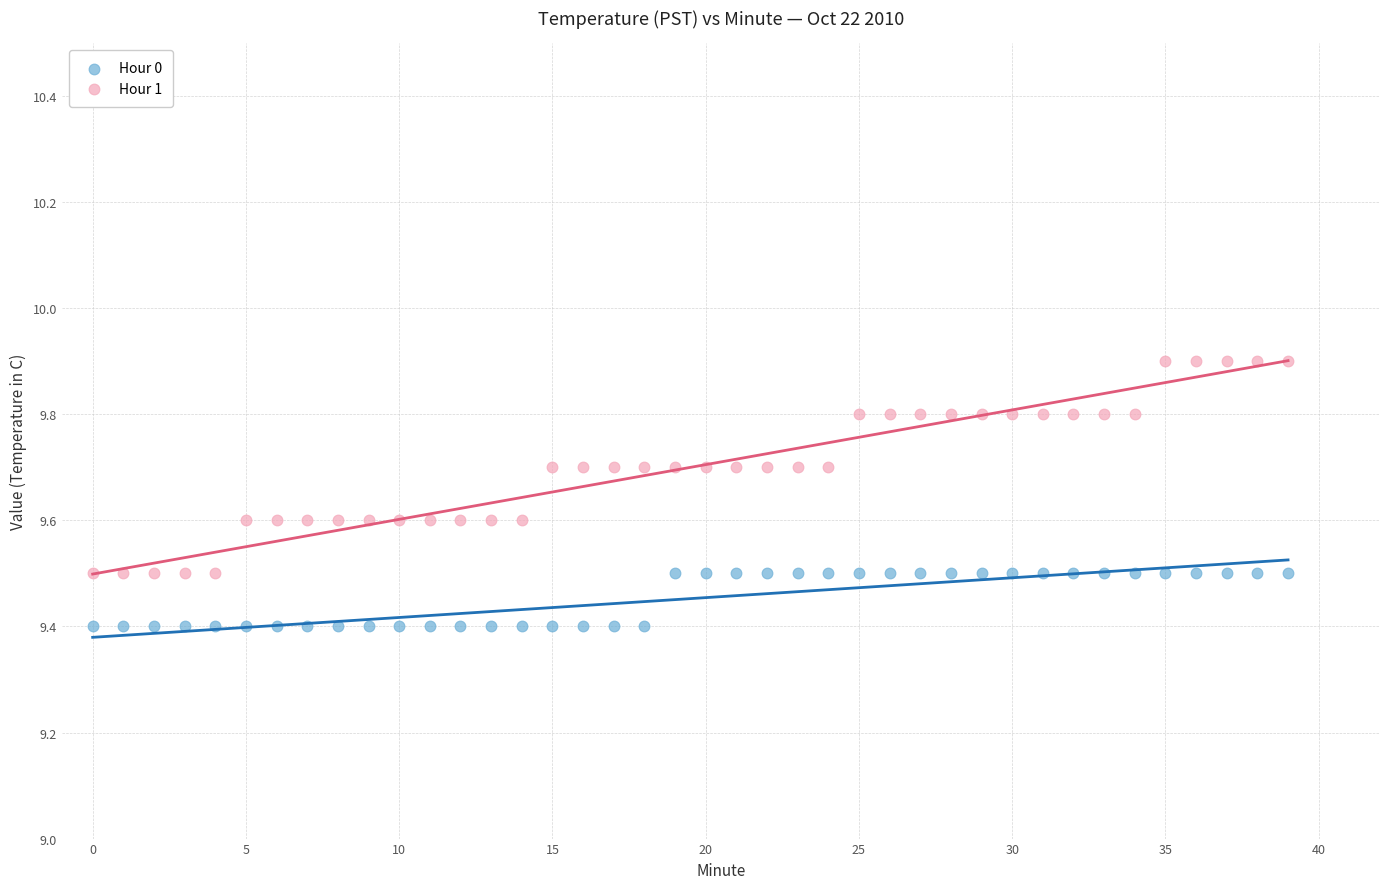

Which series has the largest Y range (max minus min)?

Hour 1